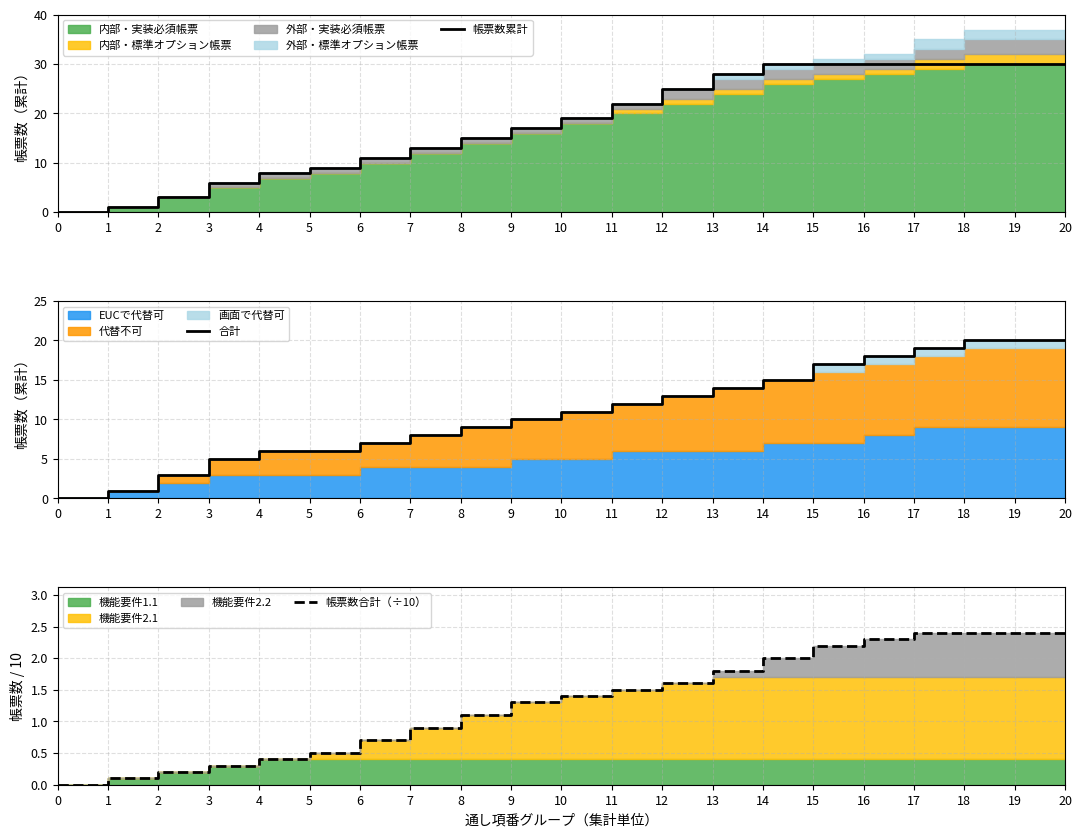

True or false: 合計 has a value of 4.5 at 19.

False